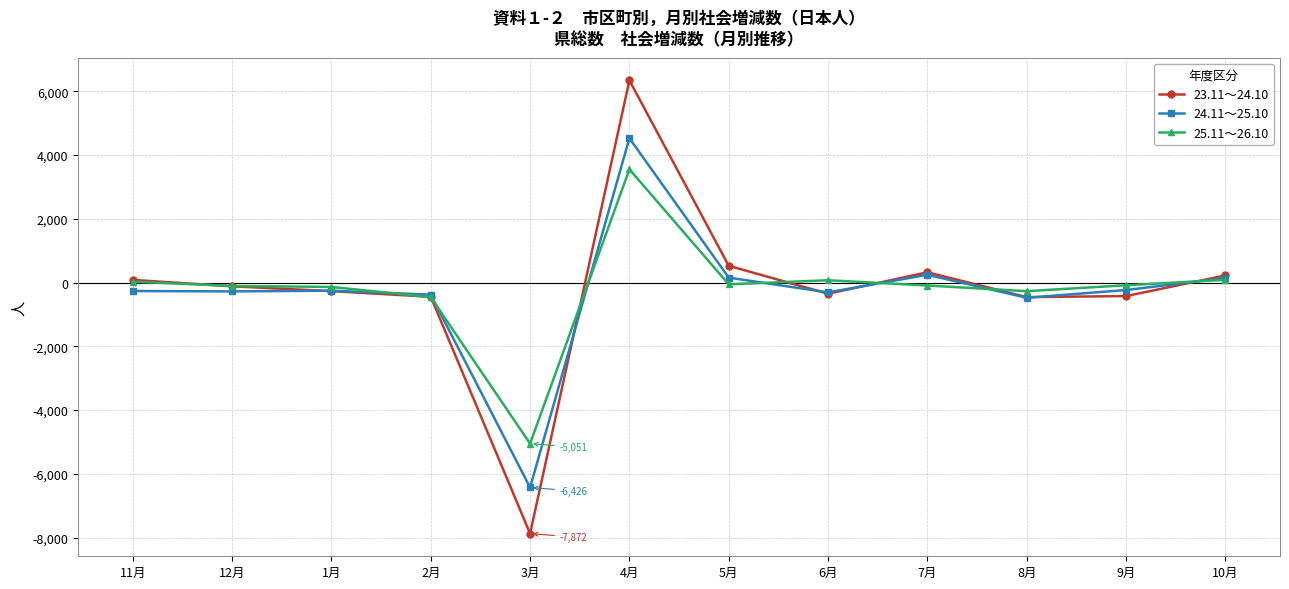

What is the highest value of the 25.11～26.10 series?

3550